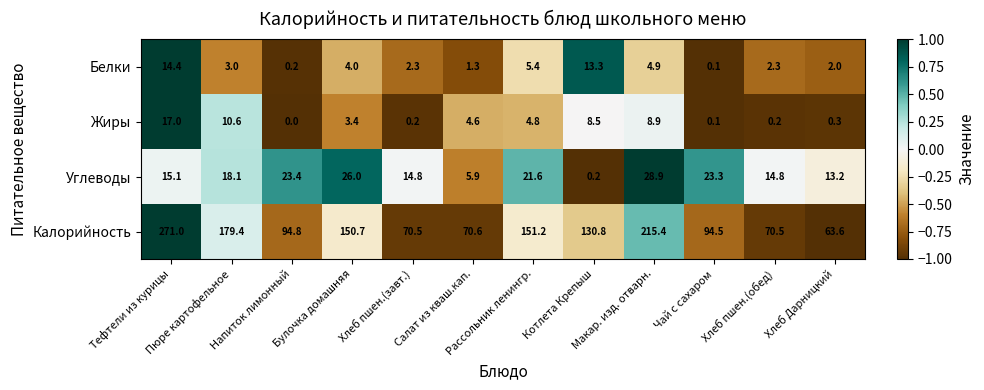

How many data points in Калорийность are less than 130?

6